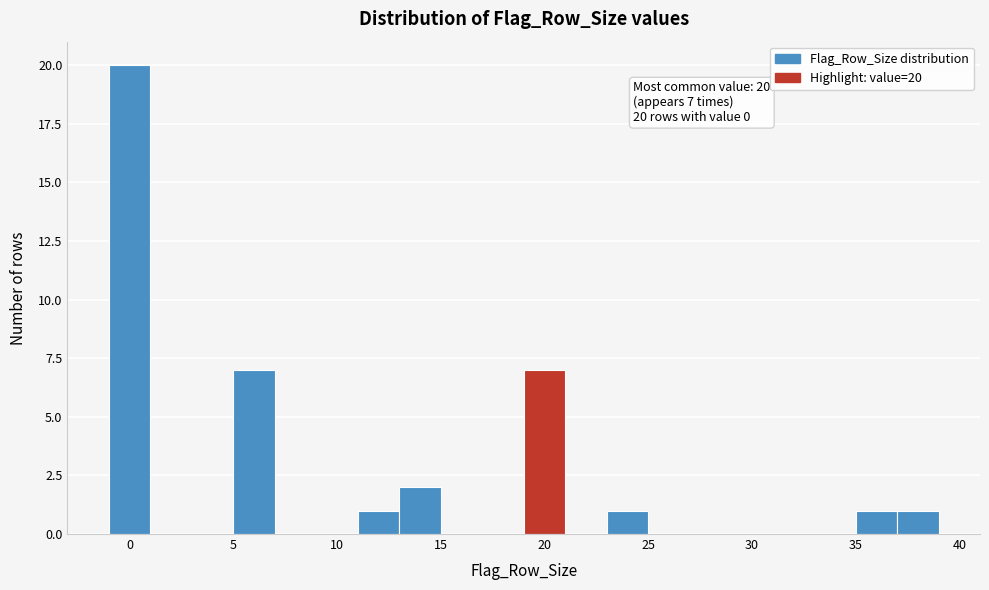

Over which range of the x-axis is the bar tallest?

-1 to 1